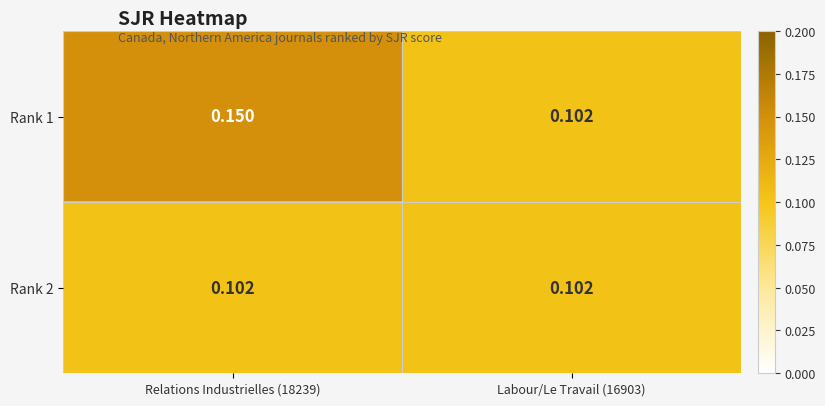

At which category is the sum across all series the highest?

Relations Industrielles (18239)